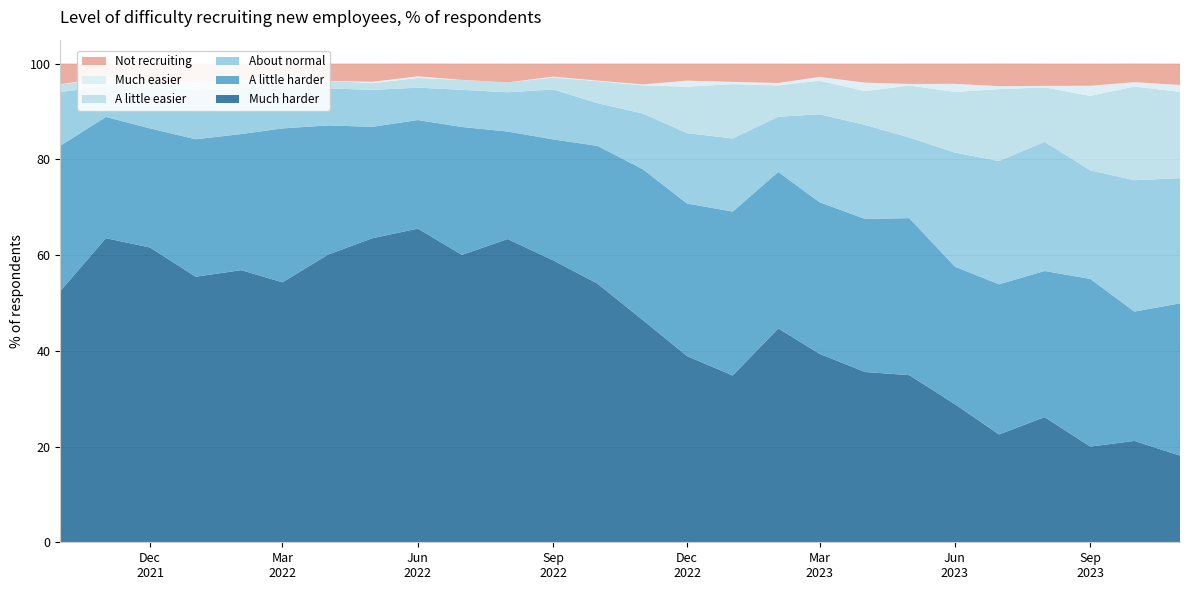

Reading left to right, transcribe all the data shown in this chart.

Much harder: 52.5	63.5	61.6	55.5	56.9	54.3	60.1	63.5	65.5	60.0	63.4	58.9	54.0	46.4	38.9	34.8	44.7	39.4	35.6	34.9	28.9	22.5	26.1	20.0	21.2	18.1
A little harder: 30.4	25.3	24.9	28.7	28.4	32.1	27.0	23.3	22.7	26.7	22.5	25.3	28.8	31.5	31.9	34.2	32.7	31.7	32.0	32.8	28.7	31.4	30.5	35.0	27.0	31.8
About normal: 11.2	6.4	8.7	10.2	9.5	8.9	7.7	7.7	6.8	7.8	8.2	10.4	8.9	11.6	14.7	15.3	11.5	18.4	19.6	16.8	23.8	25.8	27.0	22.7	27.4	26.1
A little easier: 1.6	1.6	1.2	1.4	1.4	2.0	1.6	1.4	2.0	2.0	2.1	2.5	4.6	5.9	9.7	11.3	6.5	7.0	7.0	10.9	12.7	15.0	11.4	15.6	19.6	18.0
Much easier: 0.1	0.2	0.1	0.3	0.3	0.2	0.0	0.3	0.3	0.0	0.0	0.2	0.1	0.2	1.3	0.5	0.5	0.8	1.8	0.3	1.7	0.6	0.3	2.1	0.9	1.4
Not recruiting: 4.3	2.9	3.5	3.9	3.4	2.4	3.6	3.8	2.7	3.4	3.9	2.7	3.5	4.3	3.6	3.8	4.0	2.8	4.0	4.2	4.2	4.7	4.7	4.6	3.9	4.5